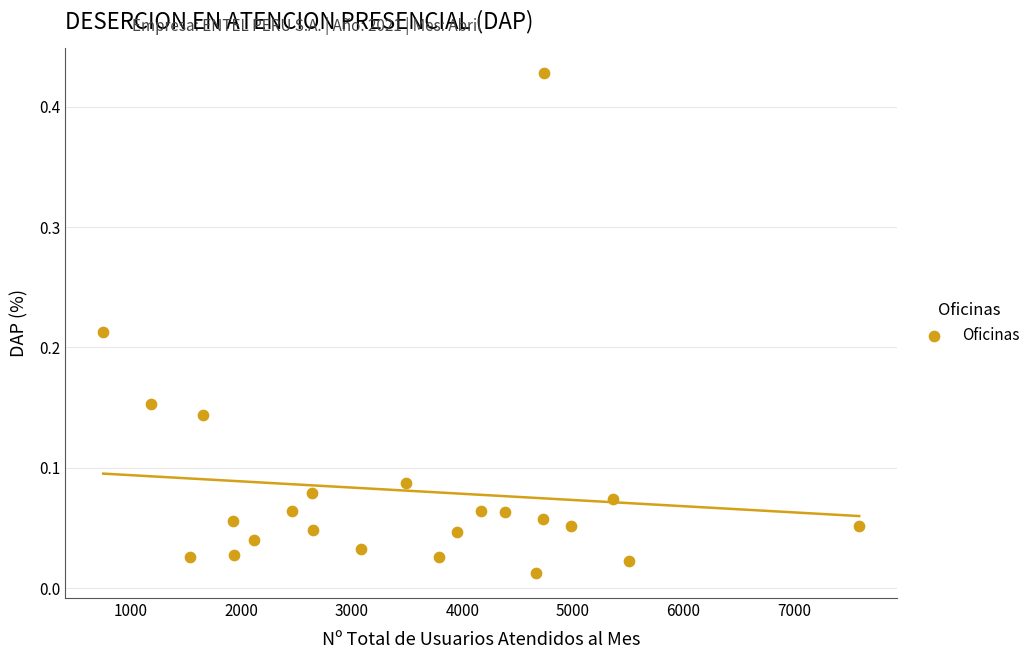

What is the range of X values (max minus min)?

6844.0